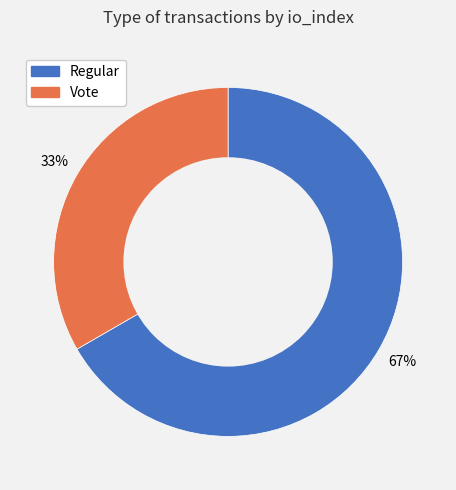

Is there any slice that represents more than half of the pie?

Yes